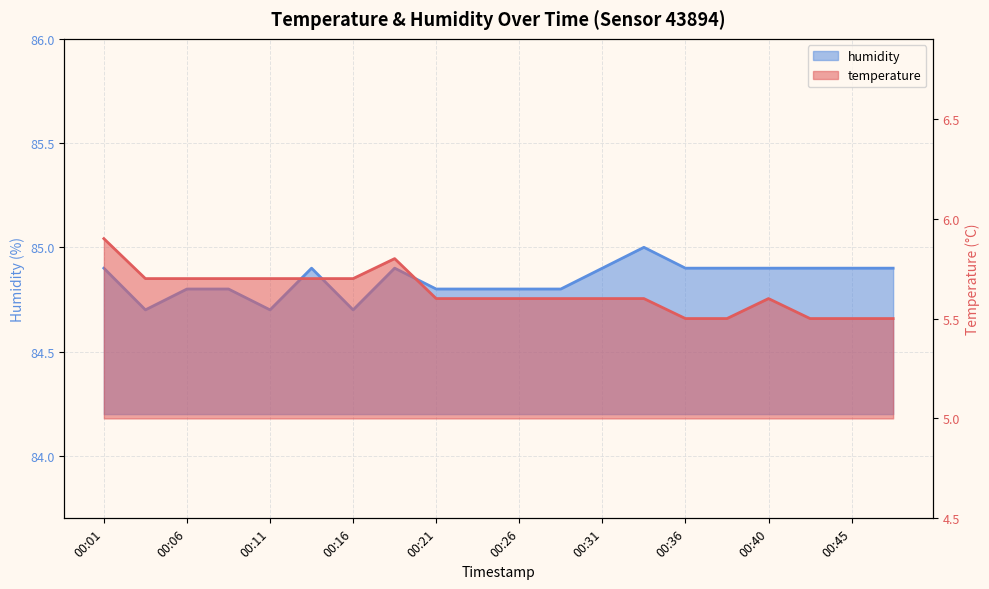

Is the value of humidity at 00:31 greater than the value of temperature at 00:38?

Yes